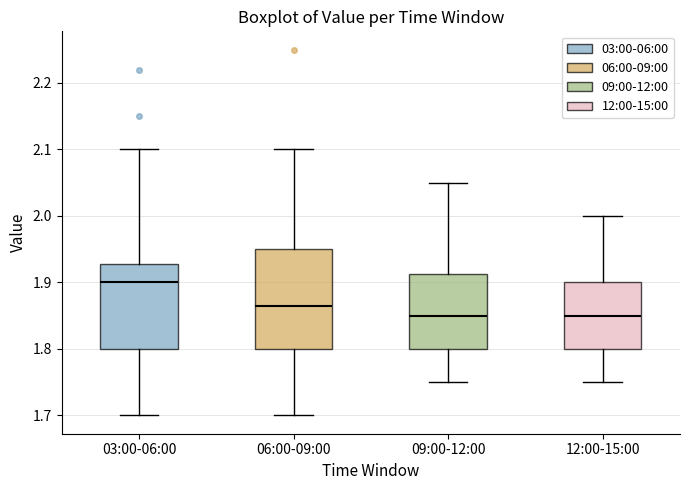

Reading left to right, read every box against the y-axis: the position of its median line, the range the box covers, and the ends of its whiskers. The values are not printed on the chart, so give them approximately, as read against the axis.

03:00-06:00: median 1.90, box 1.80 to 1.93, whiskers 1.70 to 2.10
06:00-09:00: median 1.87, box 1.80 to 1.95, whiskers 1.70 to 2.10
09:00-12:00: median 1.85, box 1.80 to 1.91, whiskers 1.75 to 2.05
12:00-15:00: median 1.85, box 1.80 to 1.90, whiskers 1.75 to 2.00